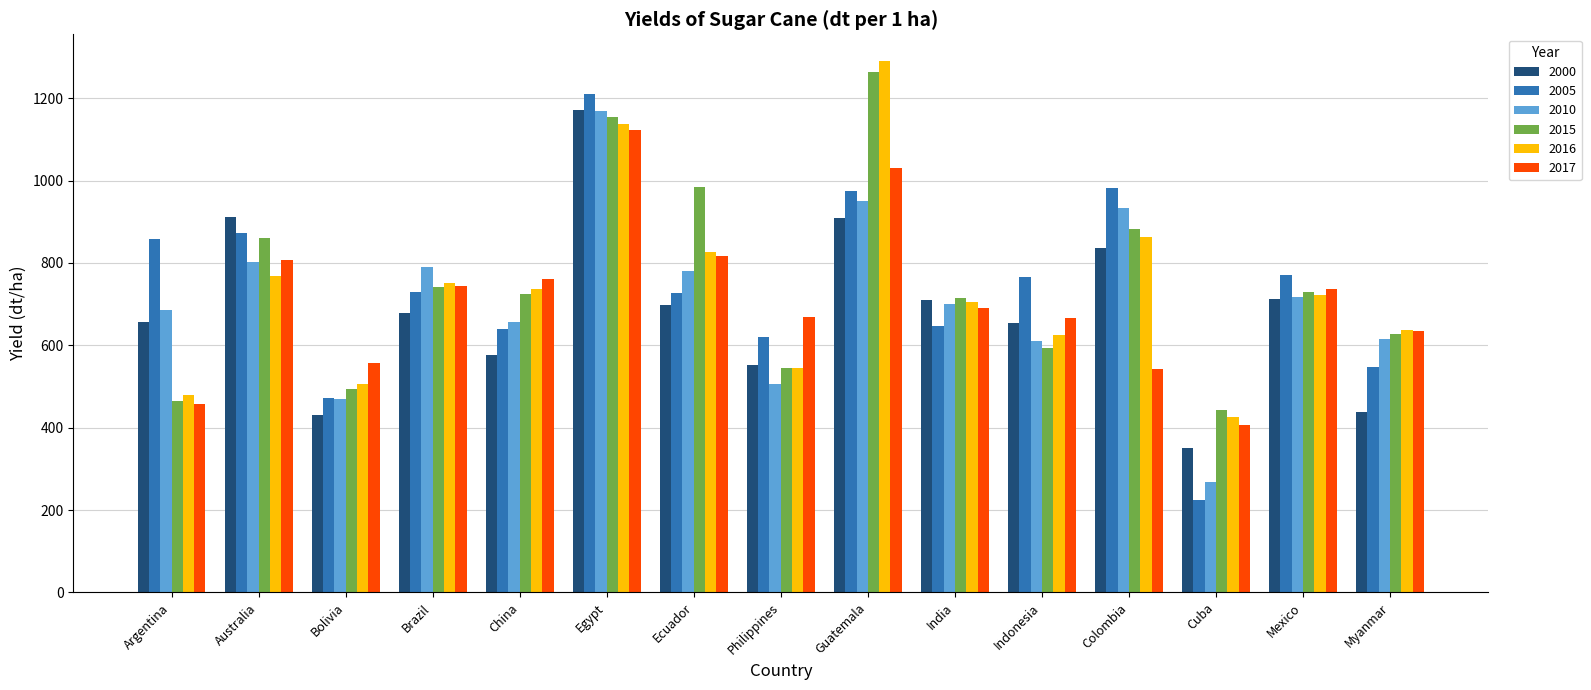

What are all the series names shown in the legend?

2000, 2005, 2010, 2015, 2016, 2017